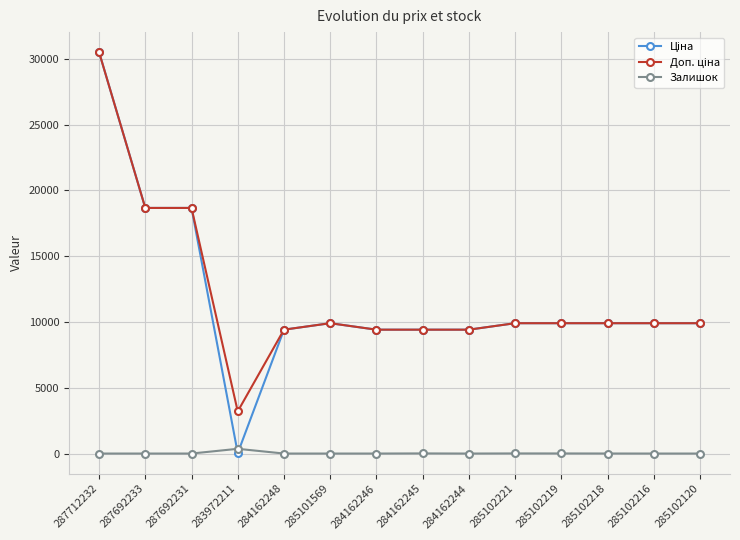

The Залишок series shows 0.0 at 285102120. True or false?

True